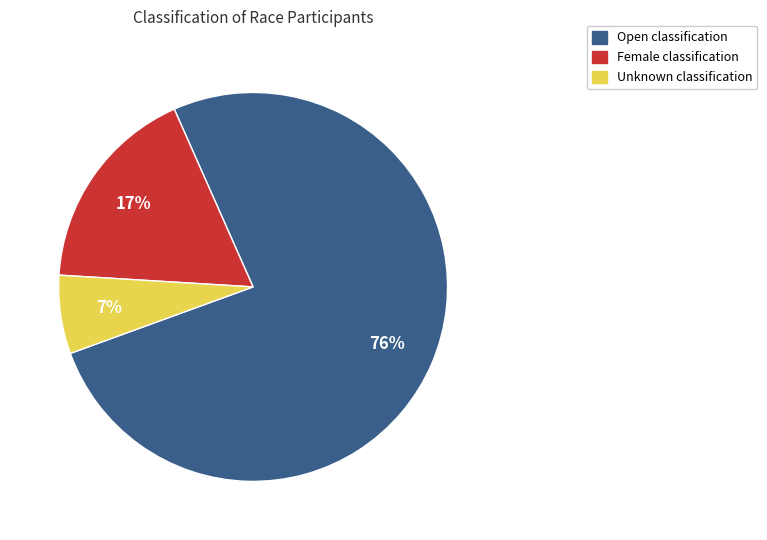

Is there a majority slice in this chart?

Yes